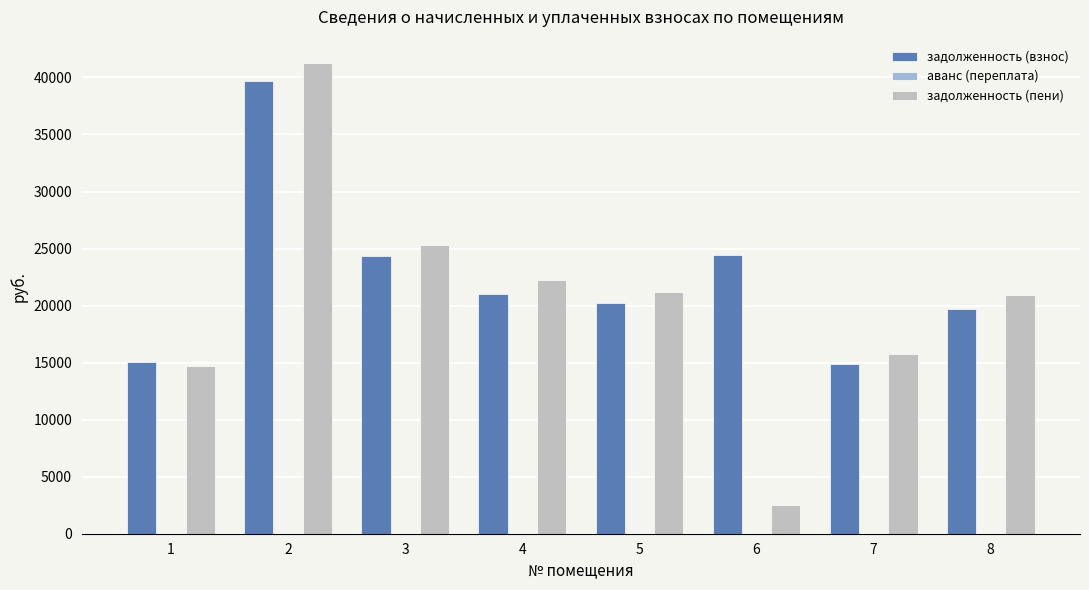

Between 5 and 7, which series saw the biggest shift?

задолженность (пени)